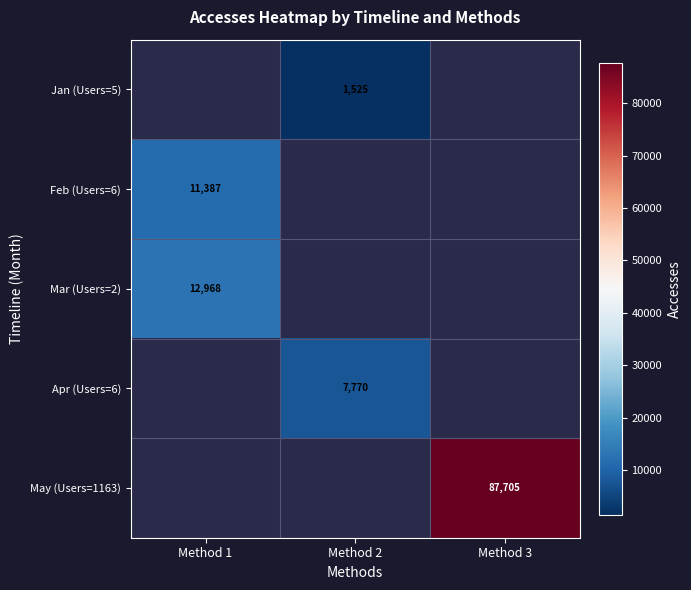

The Jan (Users=5) series shows 2212 at Method 2. True or false?

False